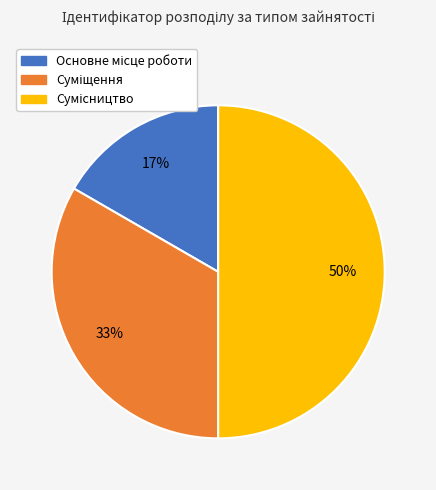

To the nearest percent, what is the difference between the largest and smallest slice percentages?

33%